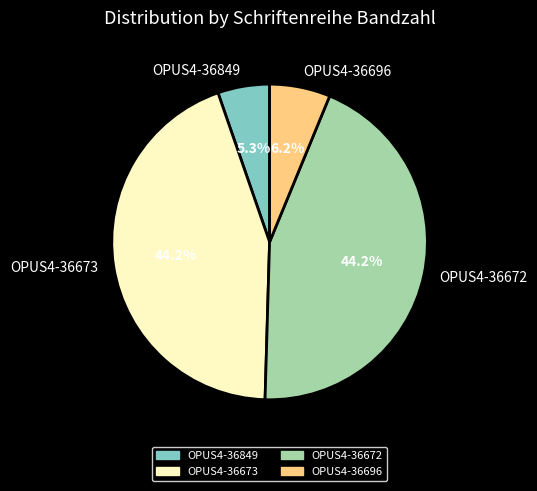

Is it true that OPUS4-36696 is 1% of the pie?

False